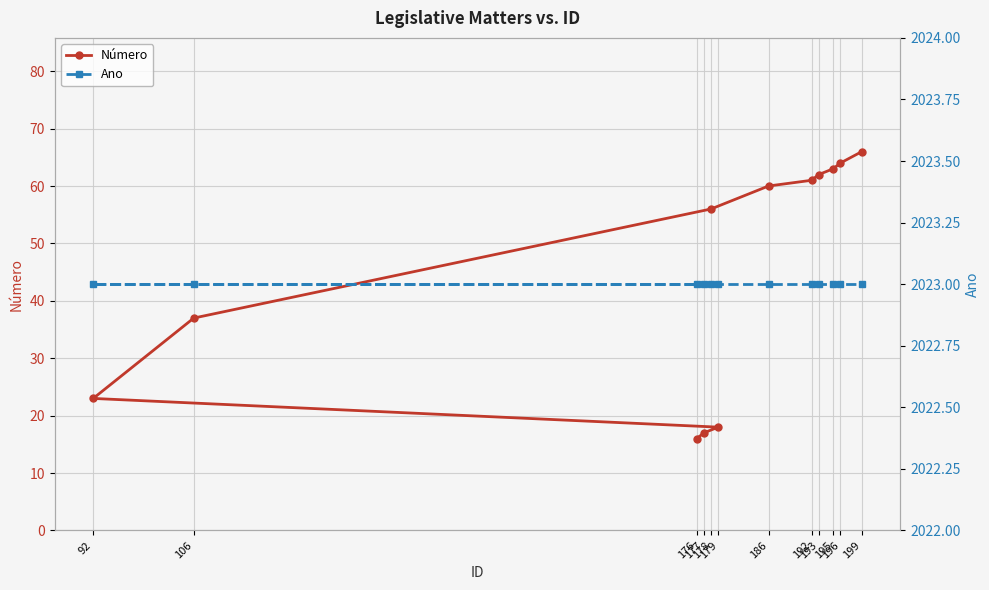

What position from the left is 106?

5